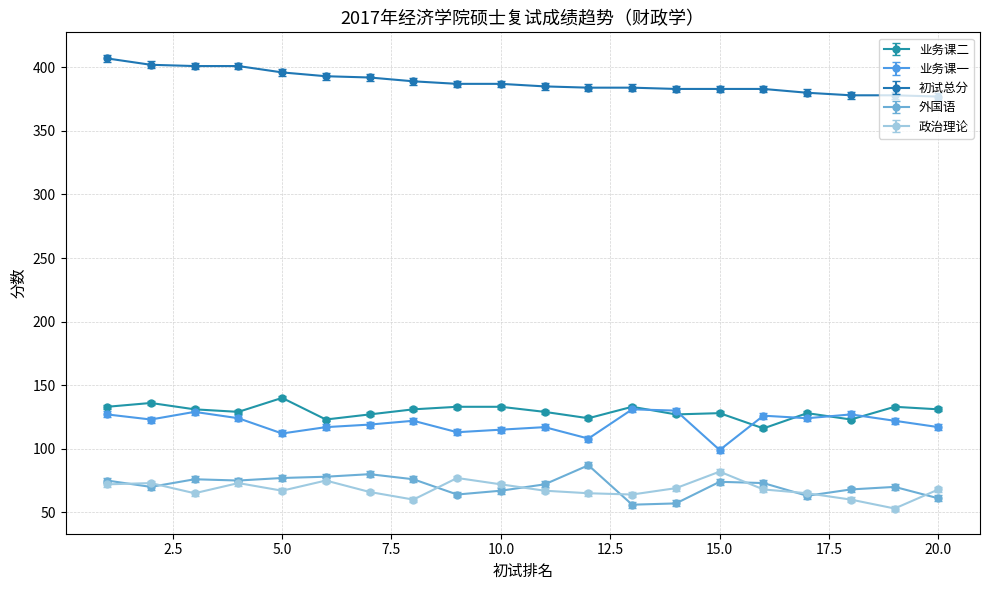

What is the greatest value displayed?

407